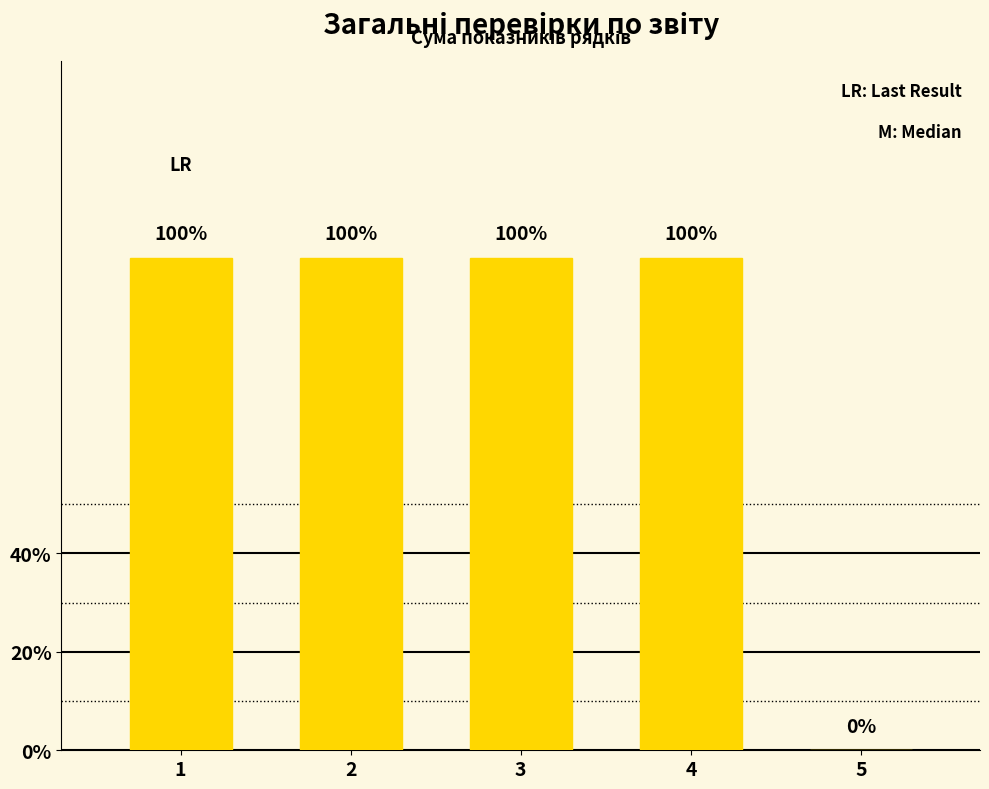

How many categories are shown in the chart?

5